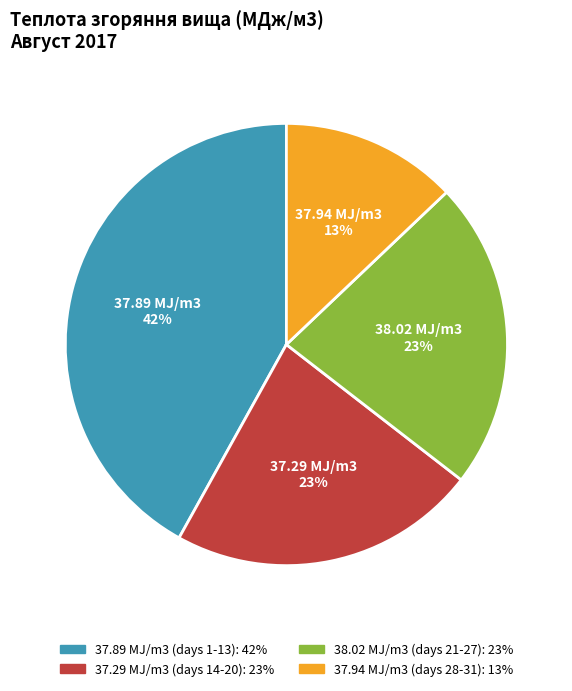

To the nearest percent, what is the average slice percentage?

25%